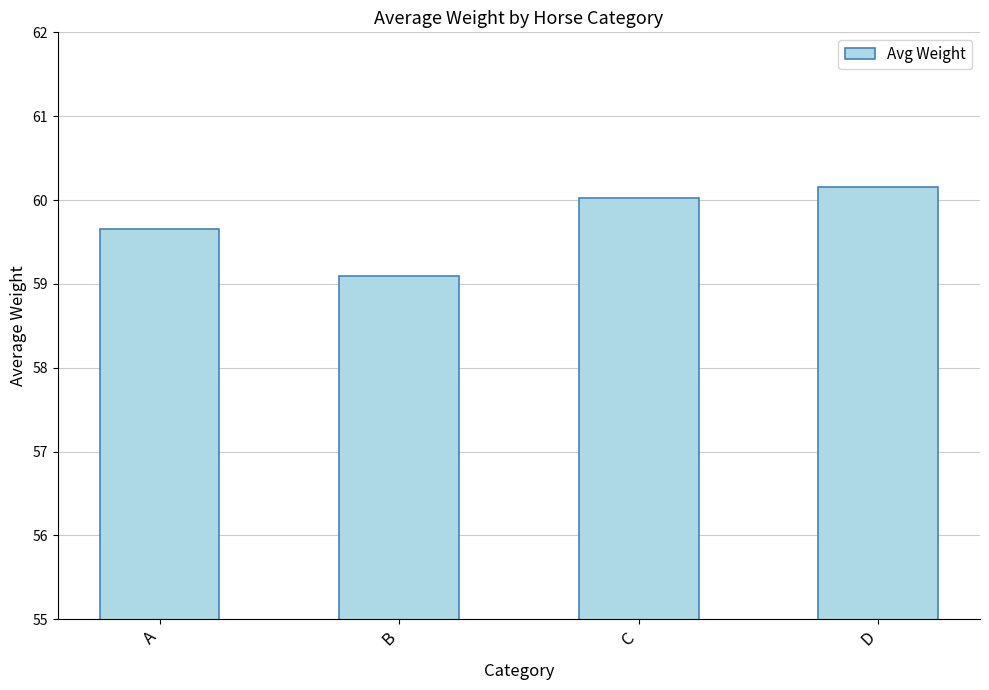

What is the smallest value displayed?

59.1